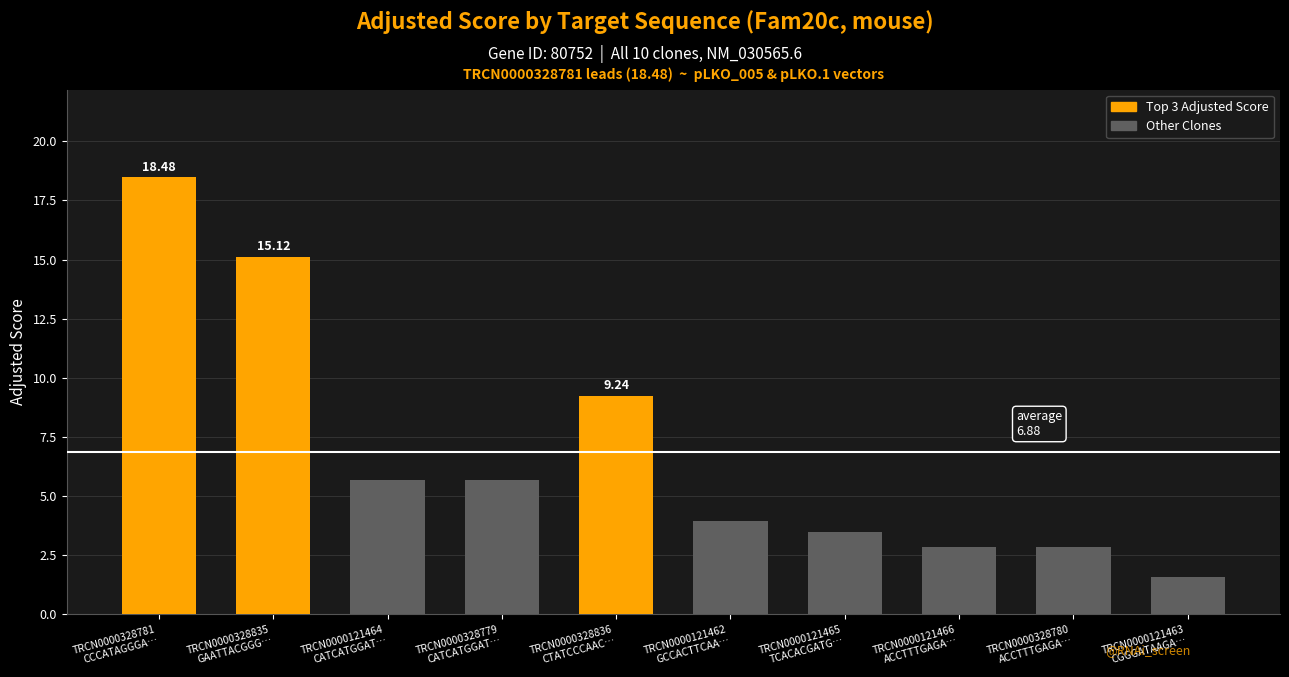

The chart shows a value of 2.8 at TRCN0000121466
ACCTTTGAGA…. True or false?

True